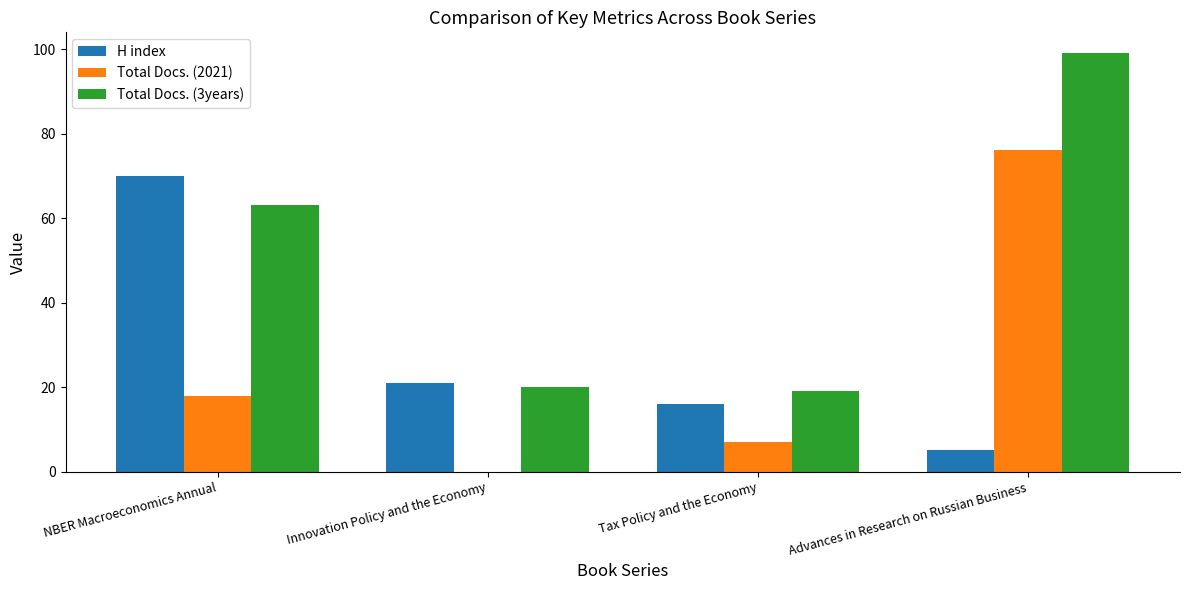

Reading left to right, list all the values displayed in this chart.

H index: NBER Macroeconomics Annual=70	Innovation Policy and the Economy=21	Tax Policy and the Economy=16	Advances in Research on Russian Business=5
Total Docs. (2021): NBER Macroeconomics Annual=18	Innovation Policy and the Economy=0	Tax Policy and the Economy=7	Advances in Research on Russian Business=76
Total Docs. (3years): NBER Macroeconomics Annual=63	Innovation Policy and the Economy=20	Tax Policy and the Economy=19	Advances in Research on Russian Business=99